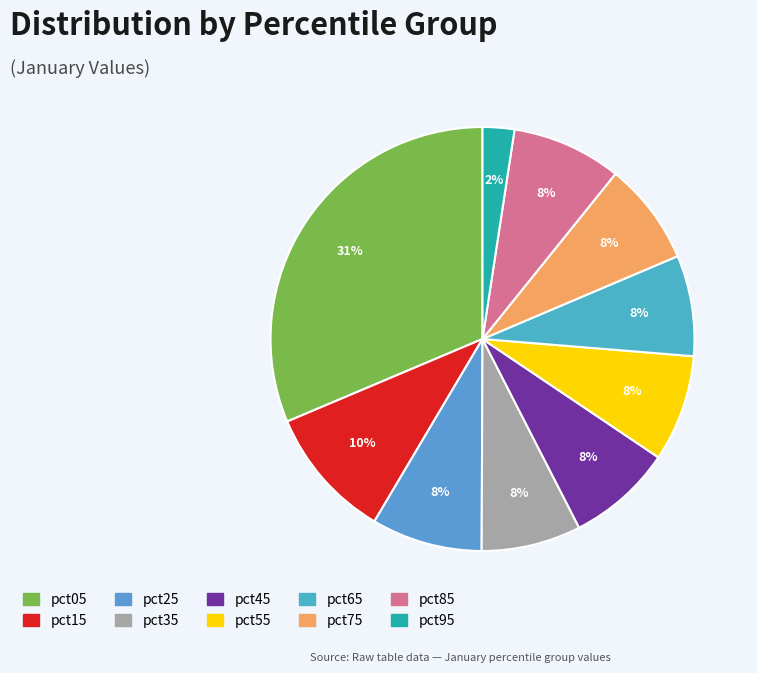

To the nearest percent, what percentage of the pie is pct55?

8%